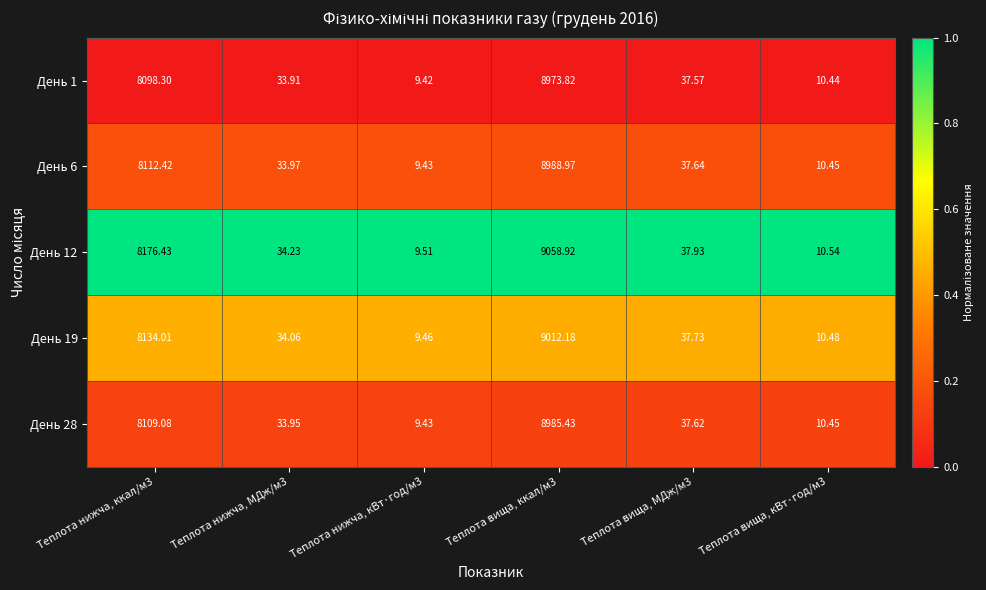

Which series has the largest range (max minus min)?

День 12